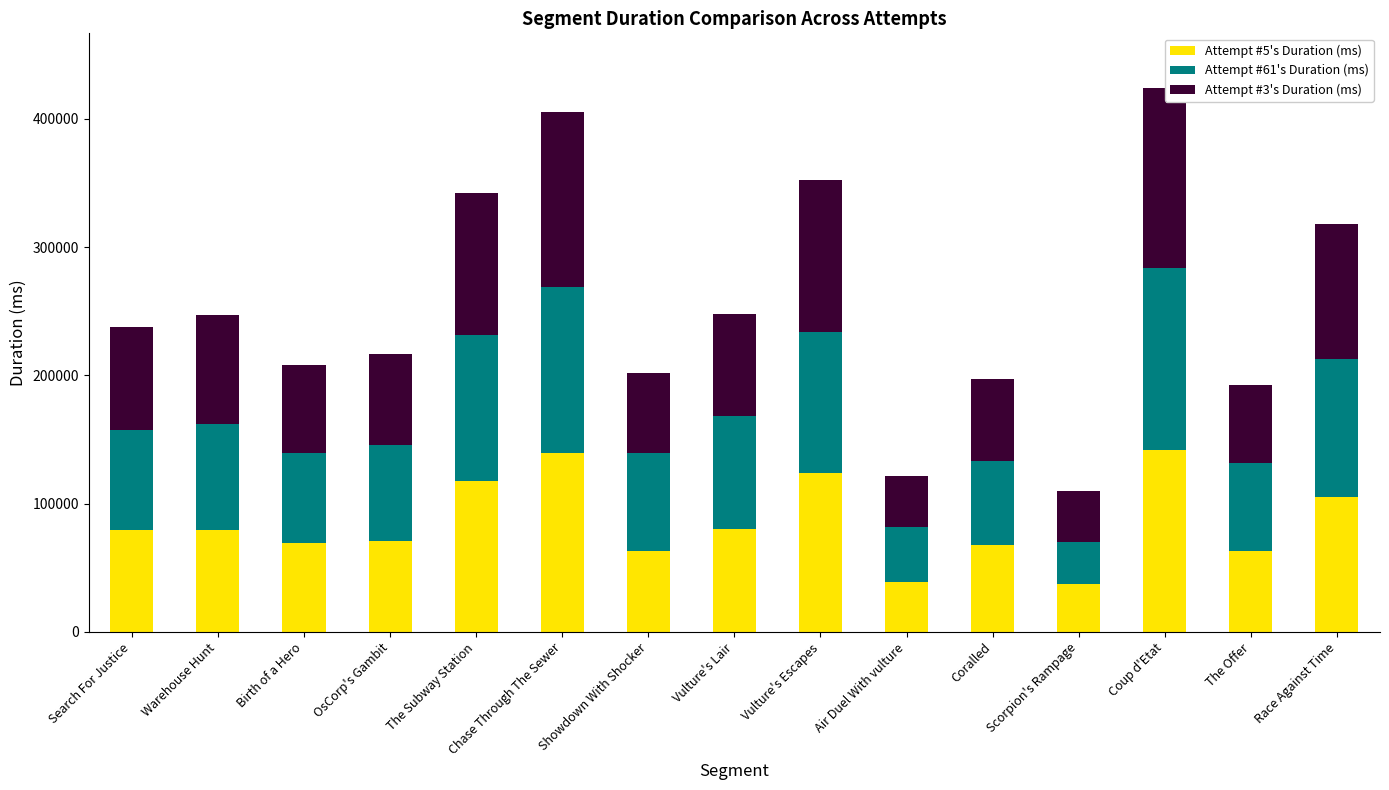

What is the total value across all series at Chase Through The Sewer?

405395